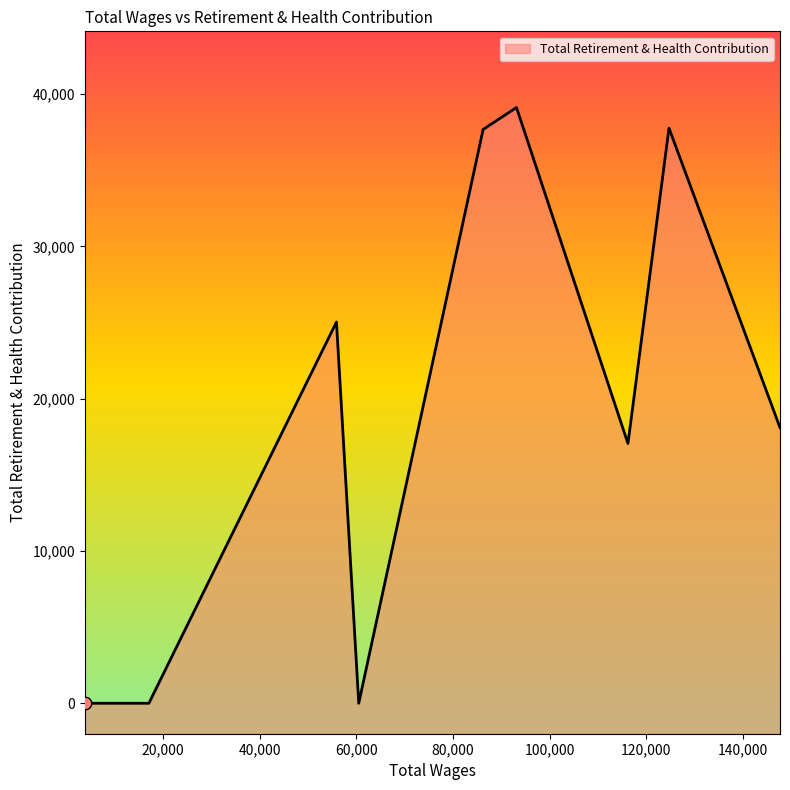

Which has a higher value, 86224.0 or 116196.0?

86224.0